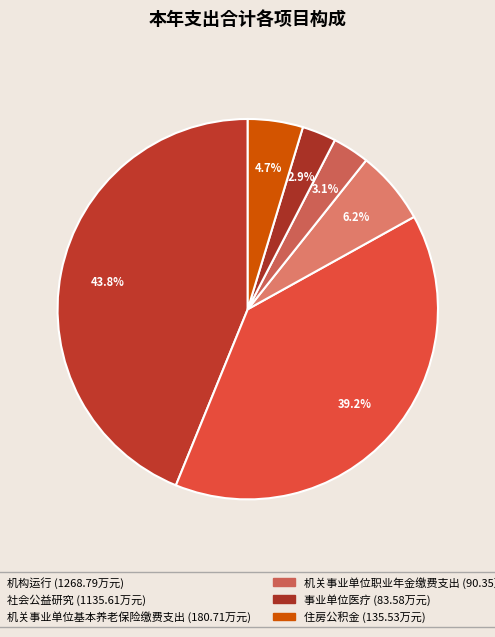

The 机关事业单位职业年金缴费支出 slice represents 3% of the pie. True or false?

True